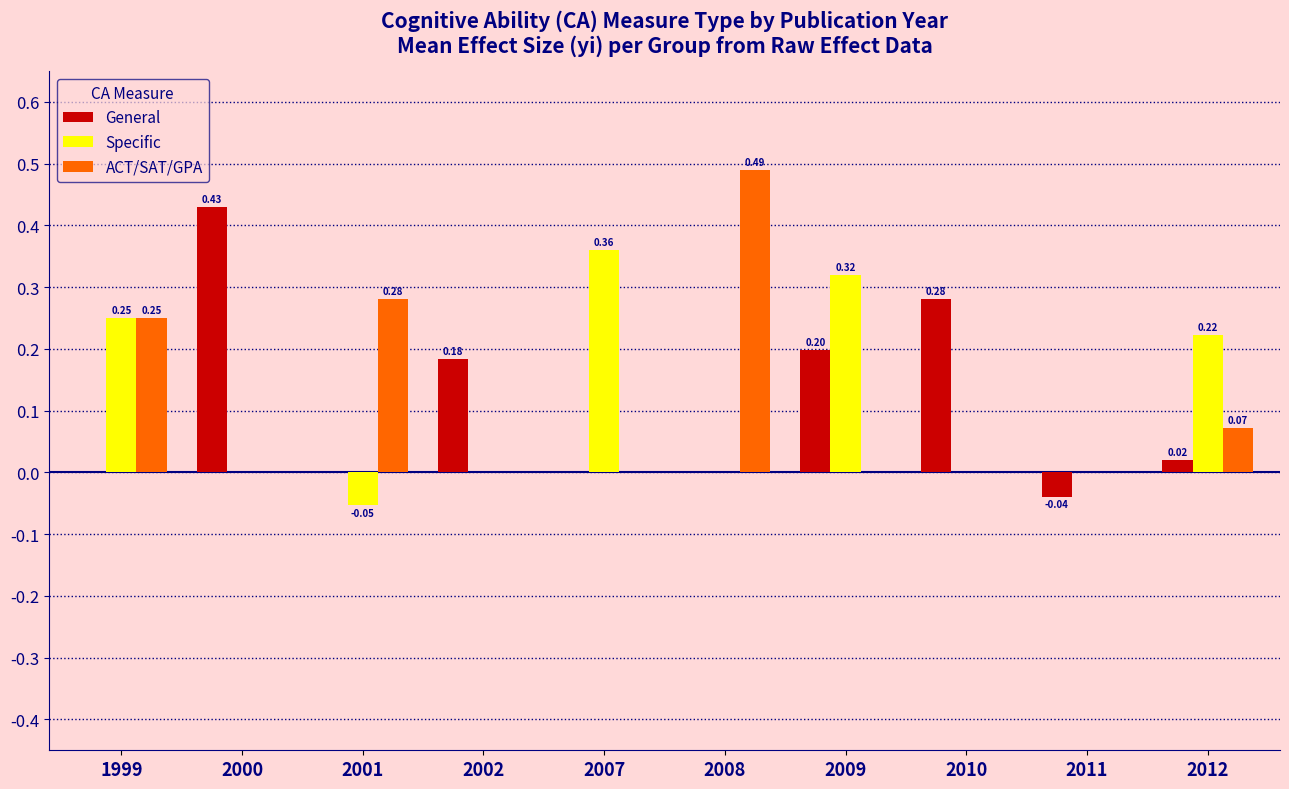

What is the sum of all ACT/SAT/GPA values?

1.1